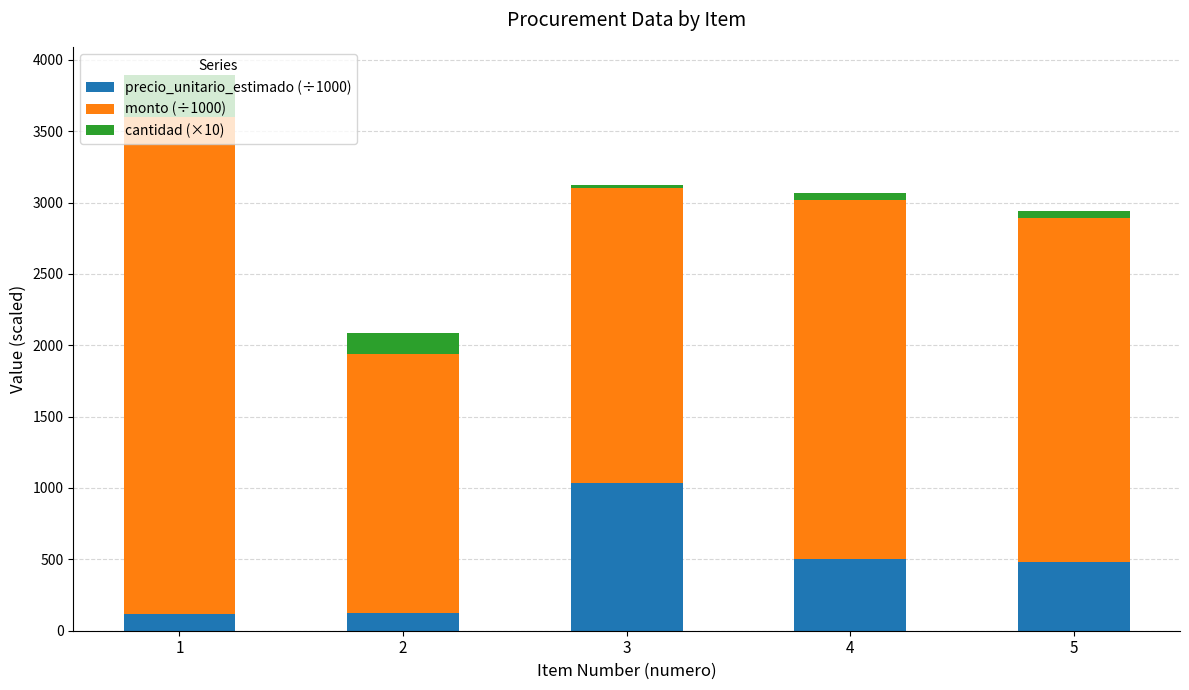

What is the minimum value for precio_unitario_estimado (÷1000)?

116.0